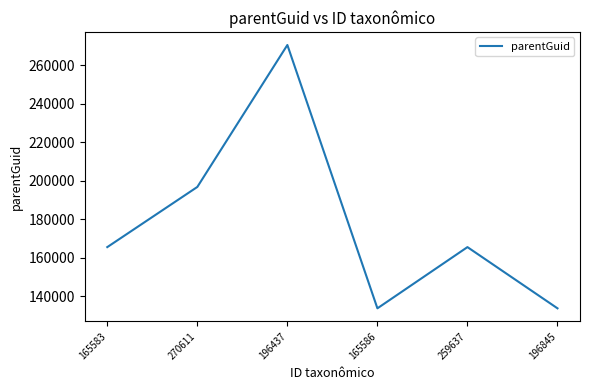

What is the change in value from 196437 to 165586?

-136840